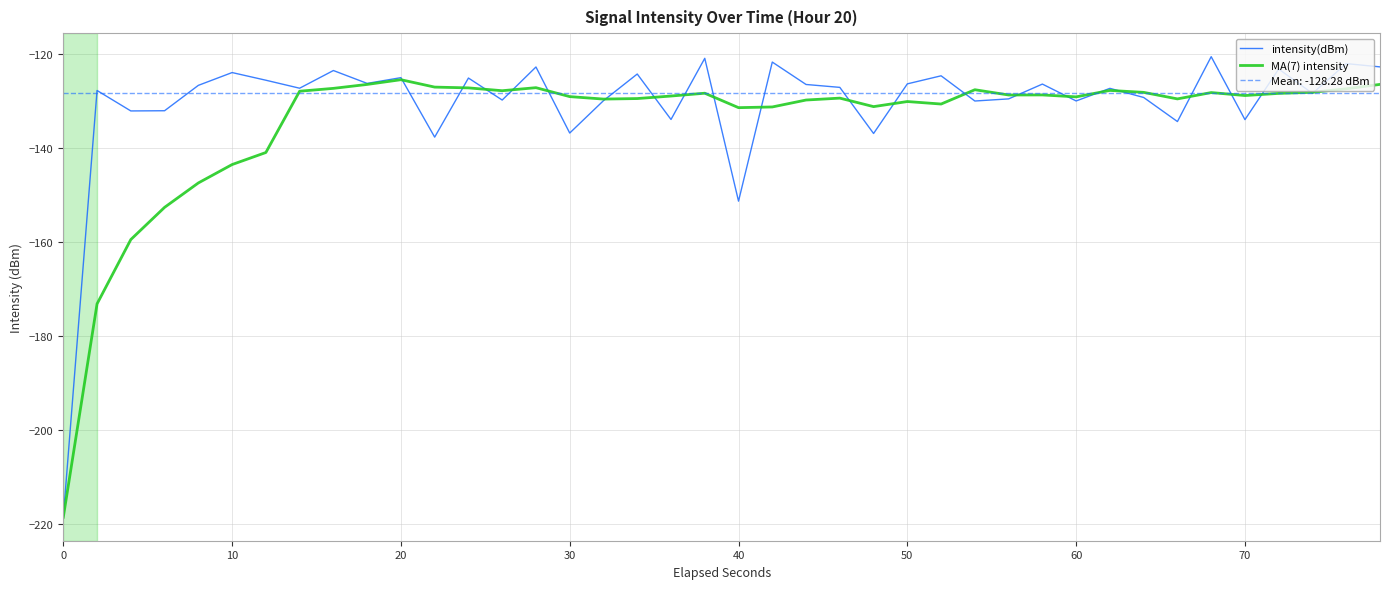

Where is intensity(dBm) nearest to the value -169?

40